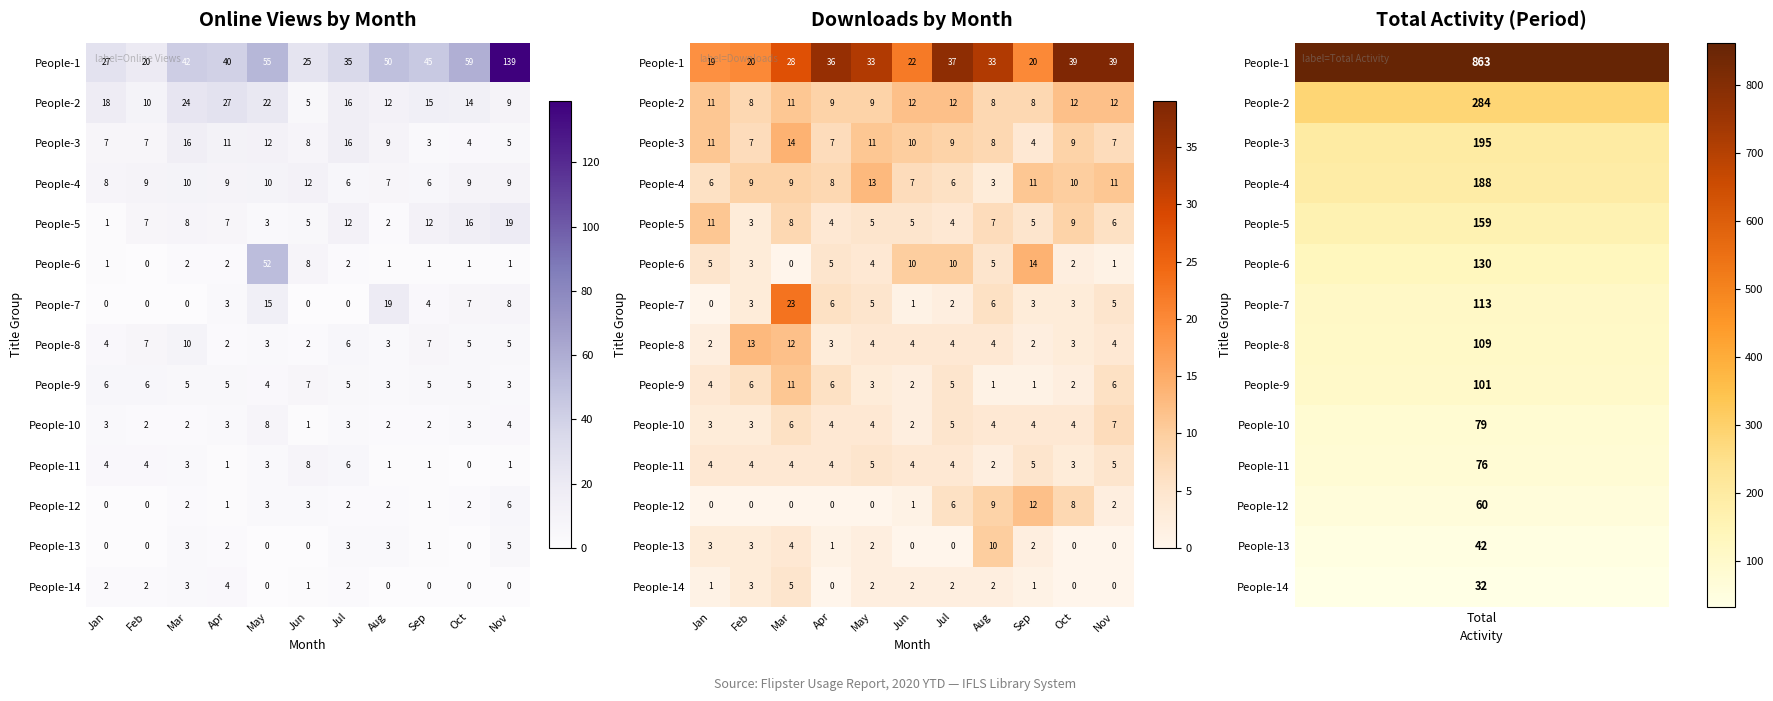

At how many categories does at least one series exceed 14?

11